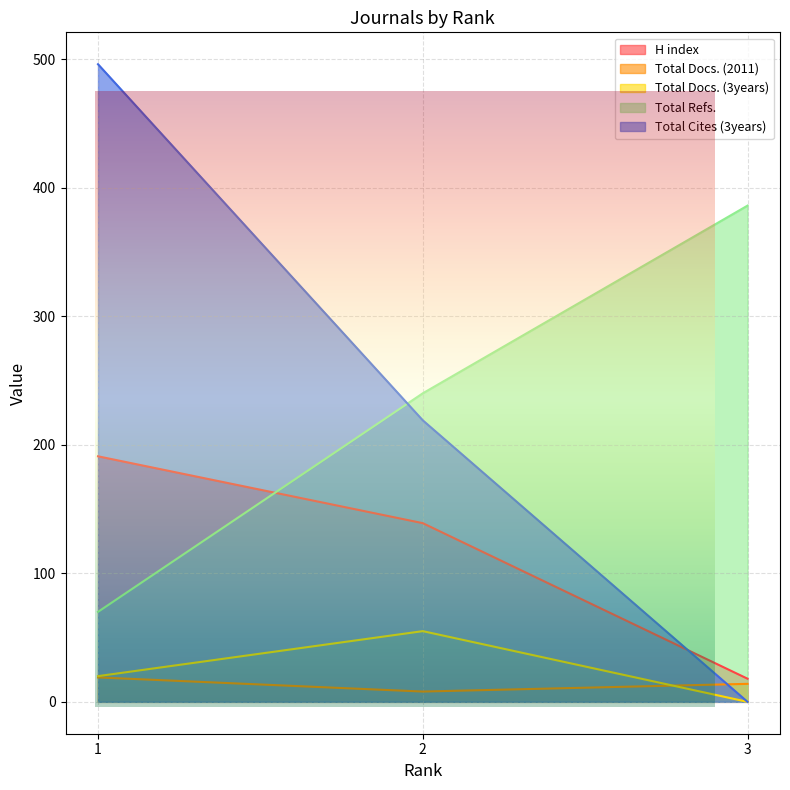

Reading left to right, what are all the values shown in this chart?

H index: 1=191	2=139	3=18
Total Docs. (2011): 1=19	2=8	3=14
Total Docs. (3years): 1=20	2=55	3=0
Total Refs.: 1=70	2=240	3=386
Total Cites (3years): 1=496	2=219	3=0